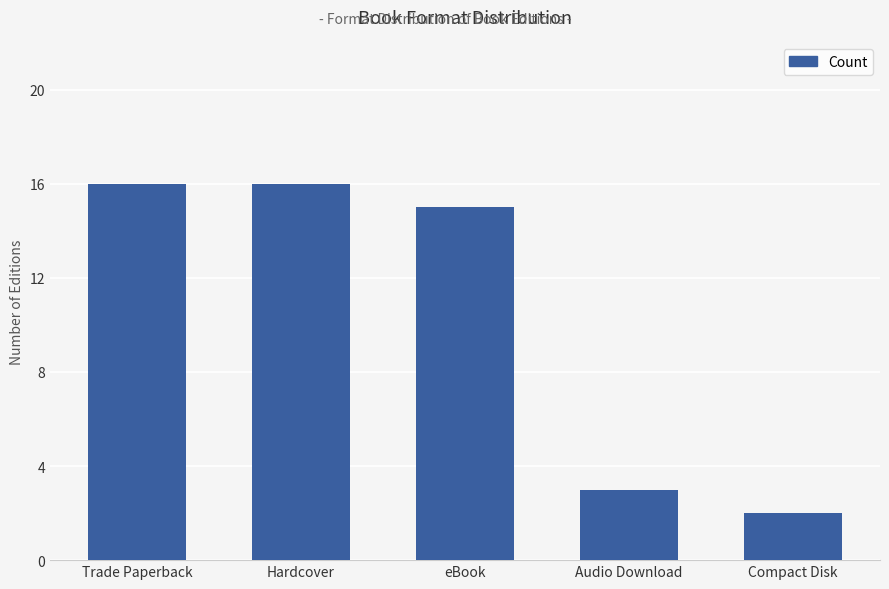

The value at Hardcover is 16. True or false?

True